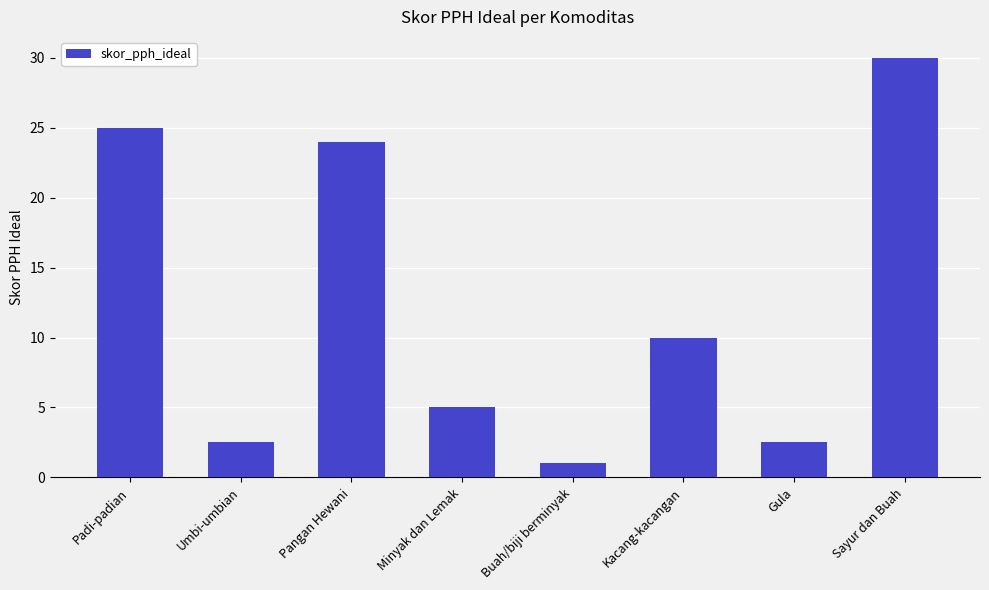

Where is the data nearest to the value 15?

Kacang-kacangan